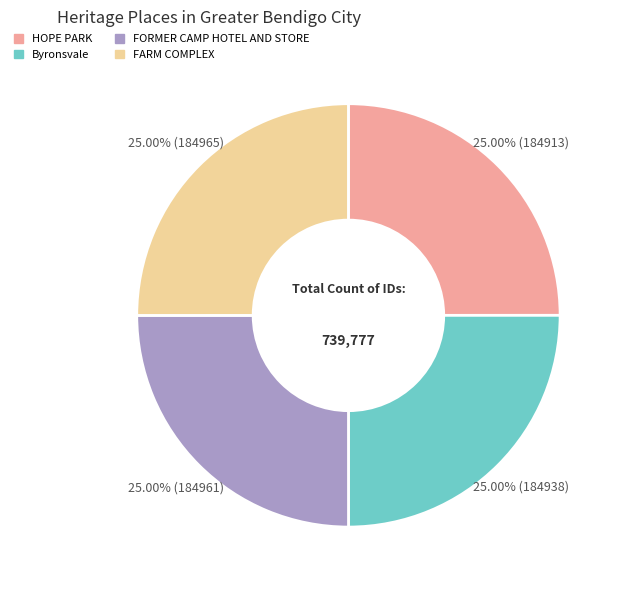

To the nearest percent, what portion does HOPE PARK represent?

25%